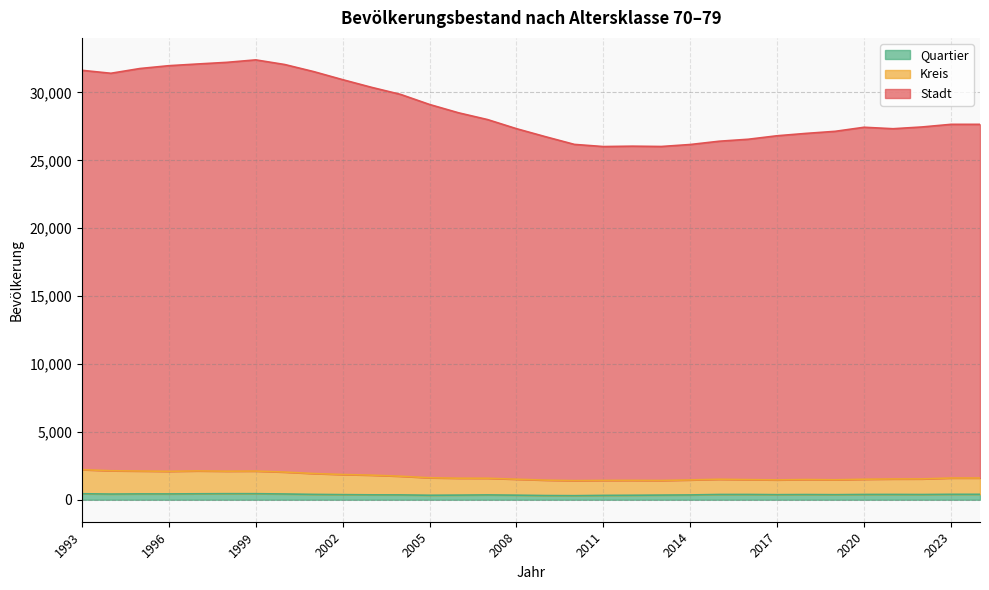

True or false: Quartier and Stadt cross at least once.

False